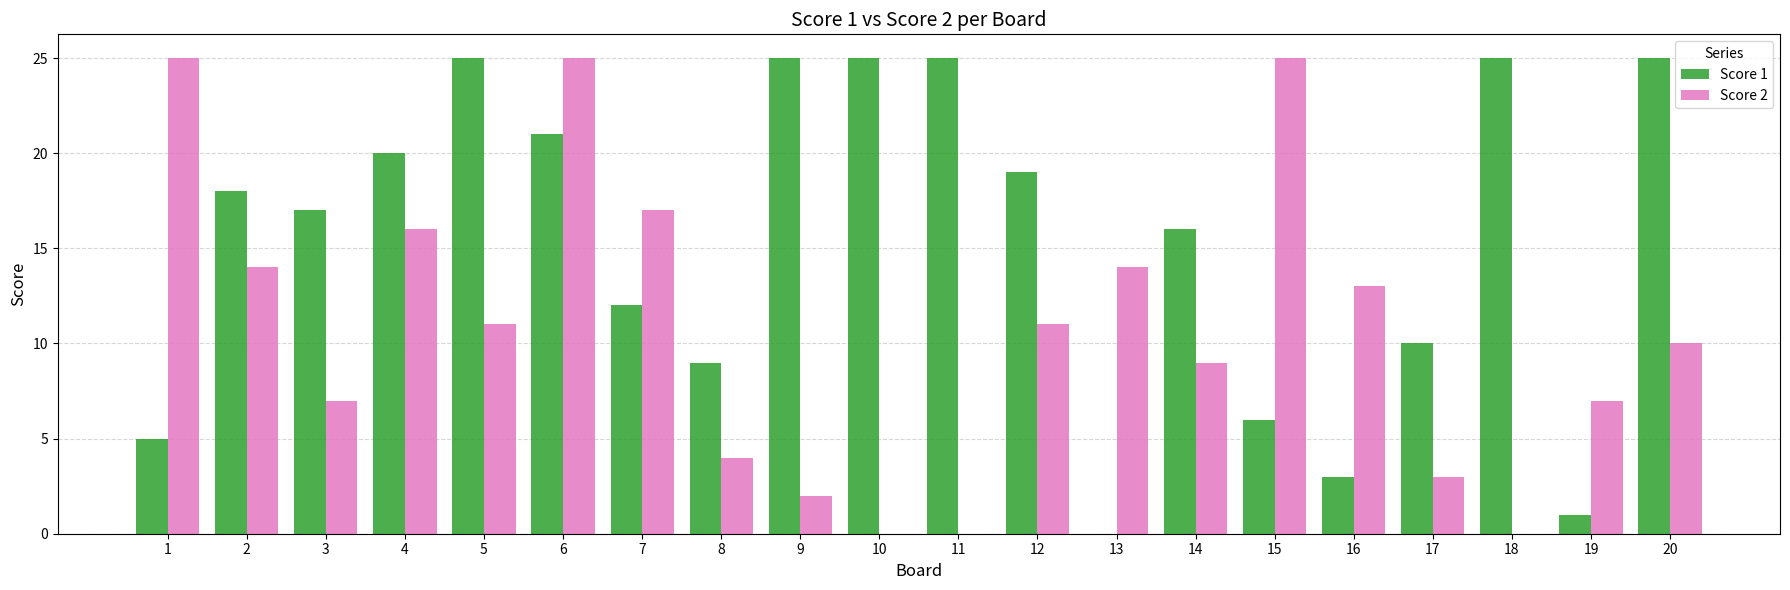

Is it true that Score 1 equals 6 at 8?

False